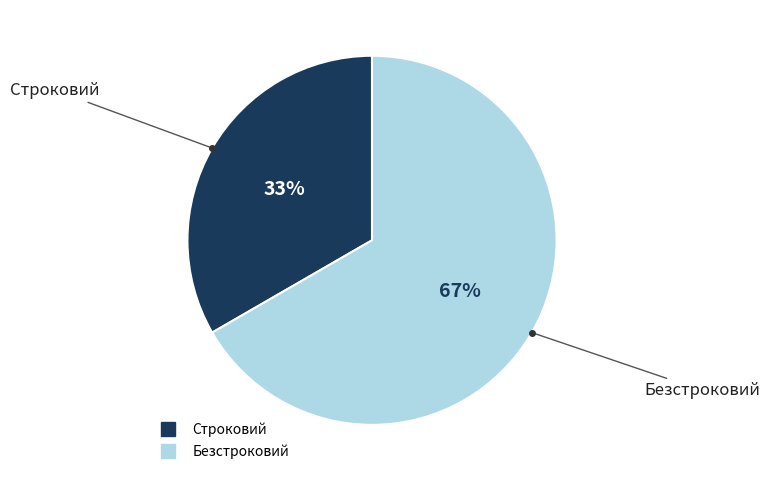

Combined, do Безстроковий and Строковий account for over 50%?

Yes